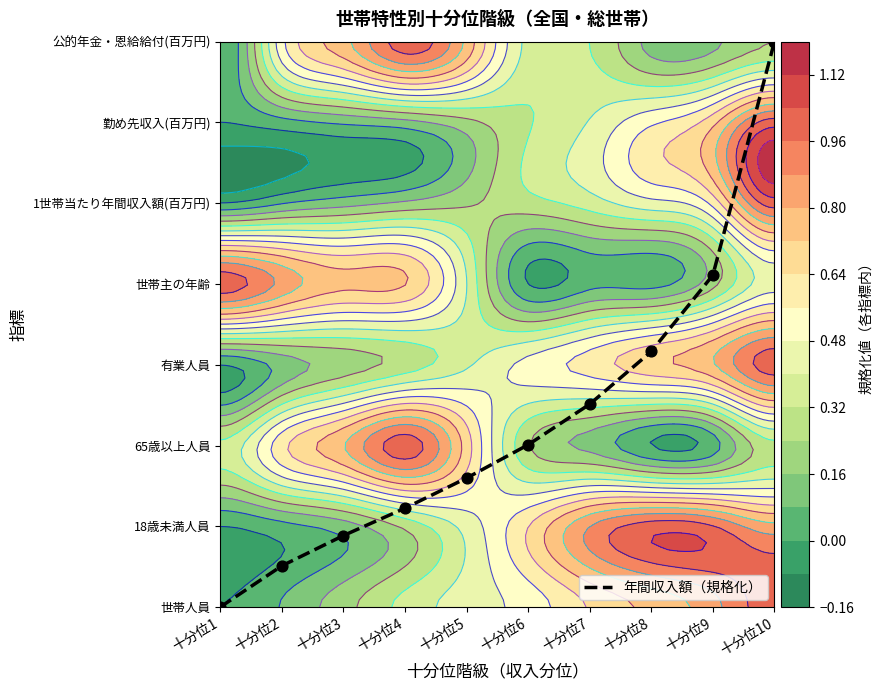

True or false: the data shows 1.4 at 十分位8.

False